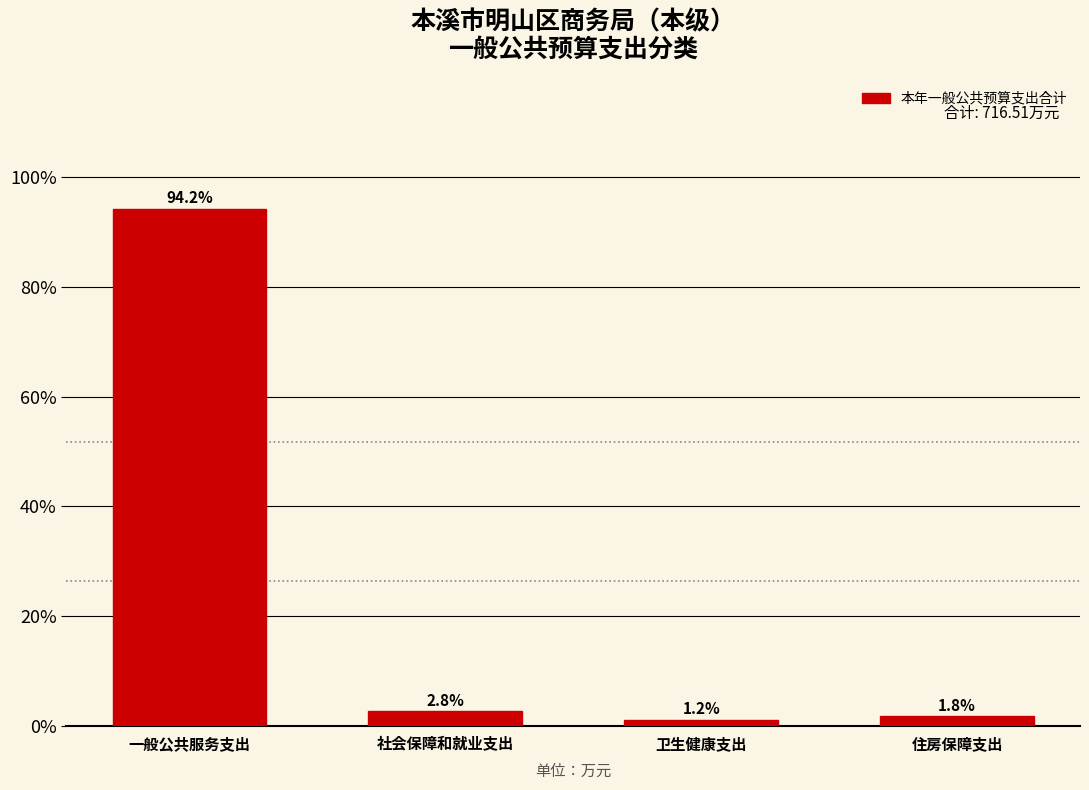

Reading left to right, what are all the values shown in this chart?

一般公共服务支出=94.2	社会保障和就业支出=2.8	卫生健康支出=1.2	住房保障支出=1.8